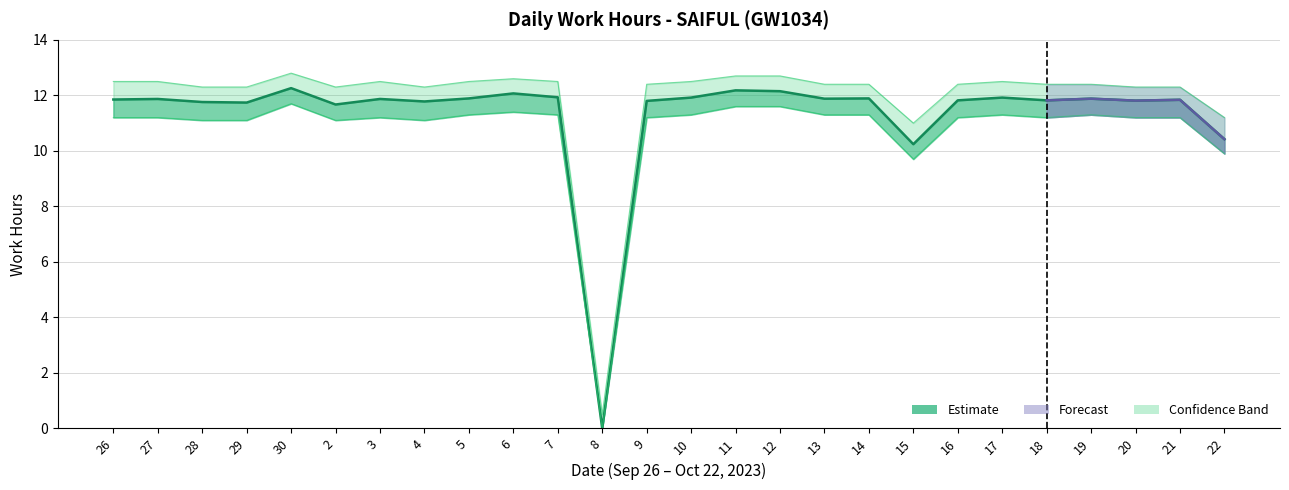

The Upper Band series shows 12.5 at 26. True or false?

True